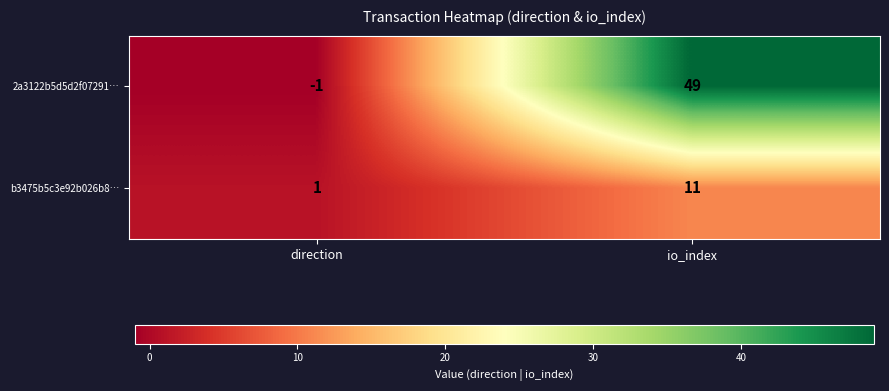

Rank the series at direction from lowest to highest value.

2a3122b5d5d2f07291…, b3475b5c3e92b026b8…